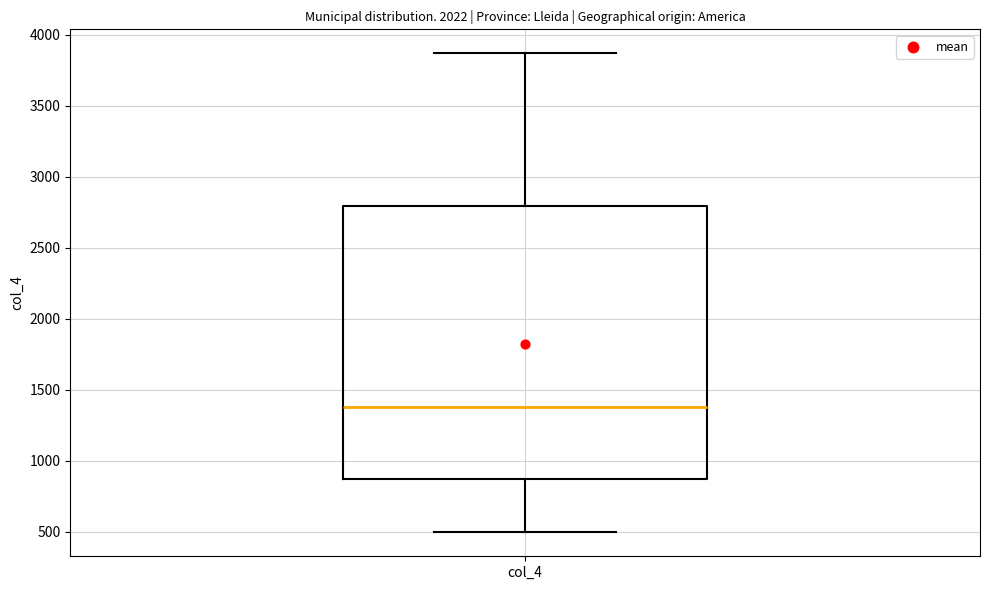

Transcribe this box plot: give where the median line is, the range the box spans, and where the two whiskers end, as read against the y-axis. The values are not printed on the chart, so give them approximately, as read against the axis.

median 1400, box 850 to 2800, whiskers 500 to 3850